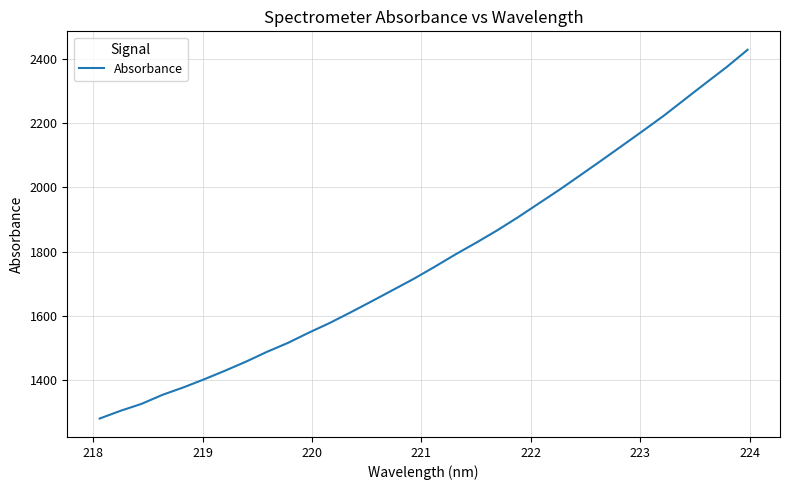

What is the greatest value displayed?

2428.6